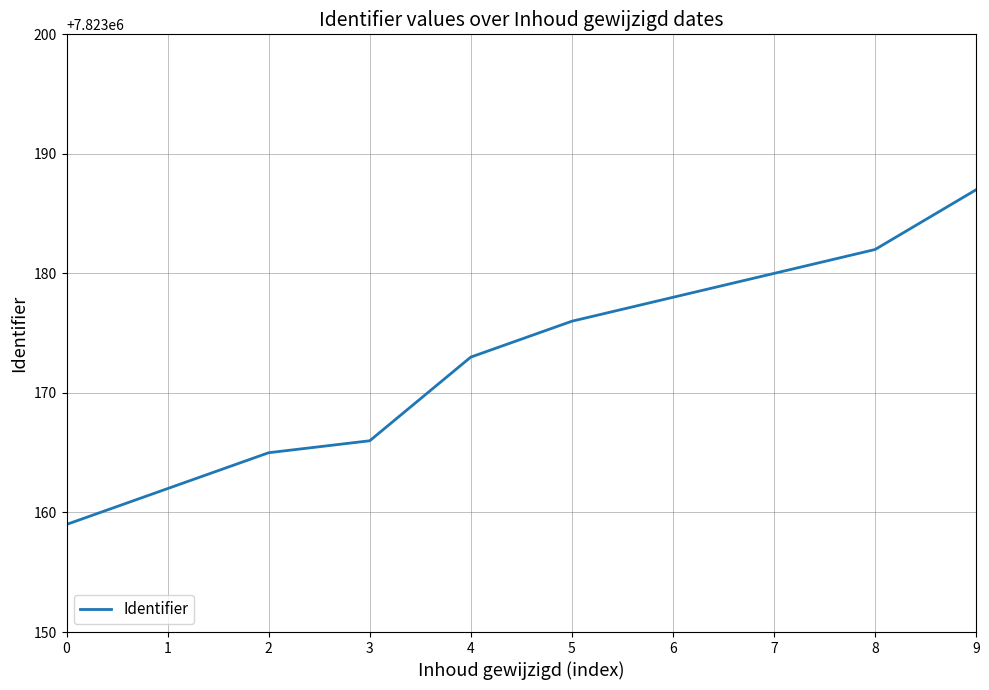

What is the minimum value shown in the chart?

7823159